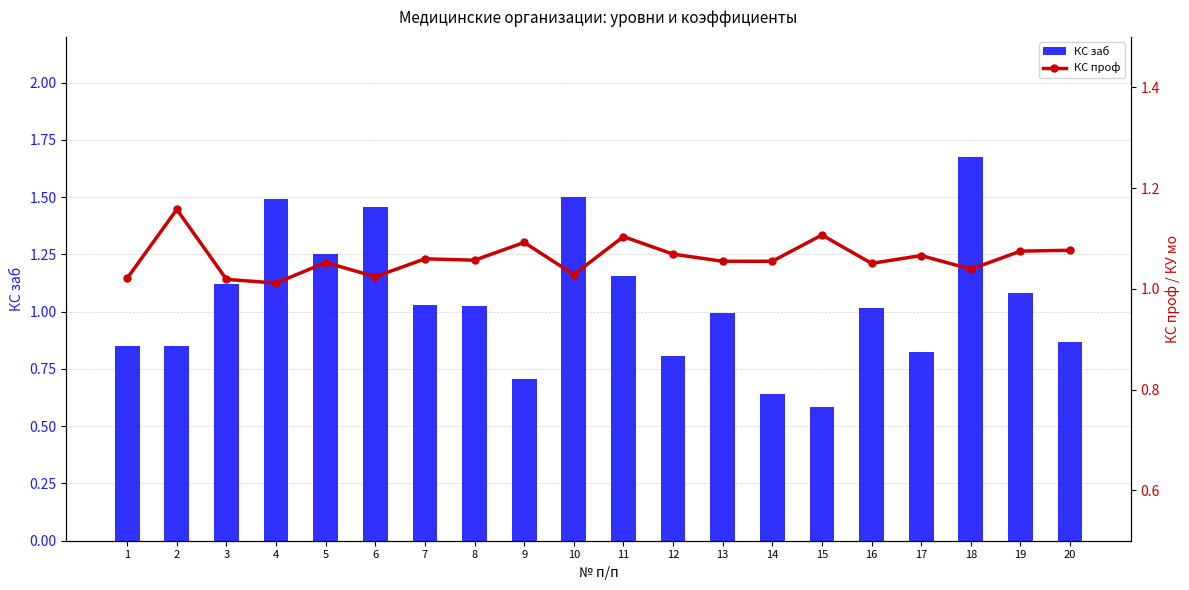

What is the difference between the maximum and minimum values in the КС заб series?

1.1